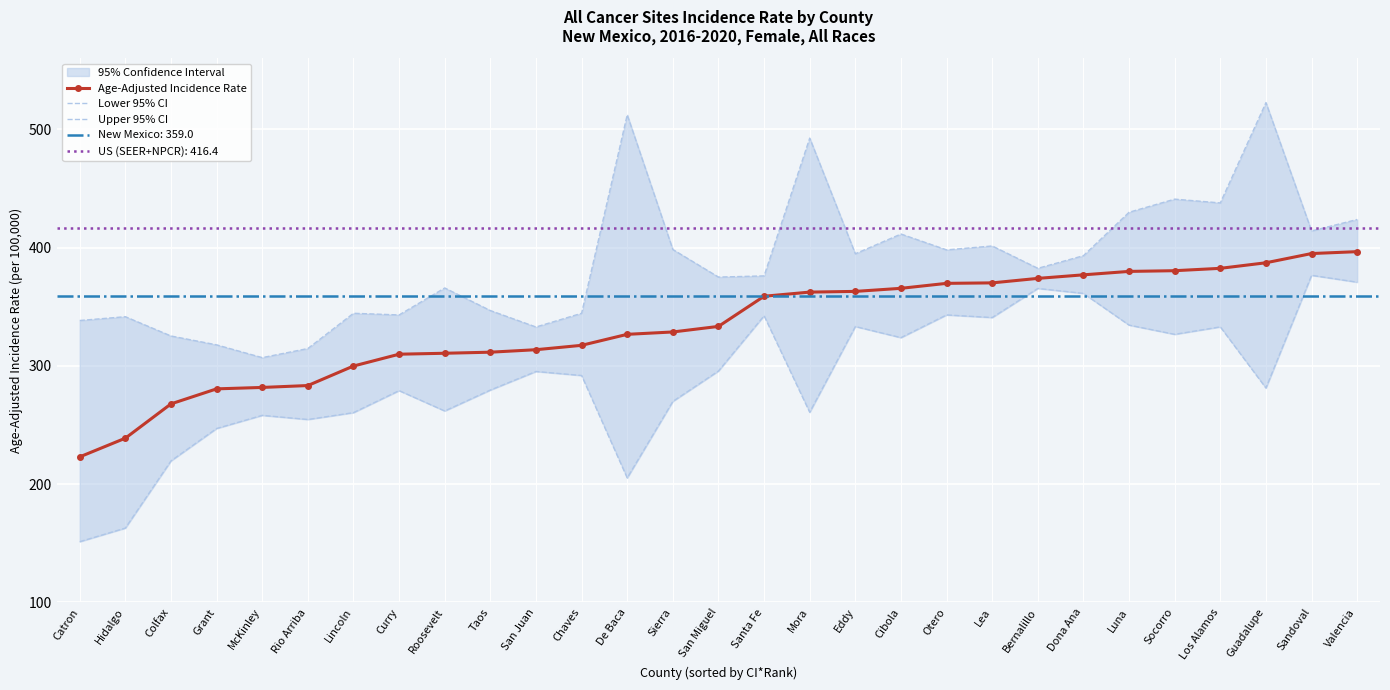

What is the maximum value for Age-Adjusted Incidence Rate?

396.5